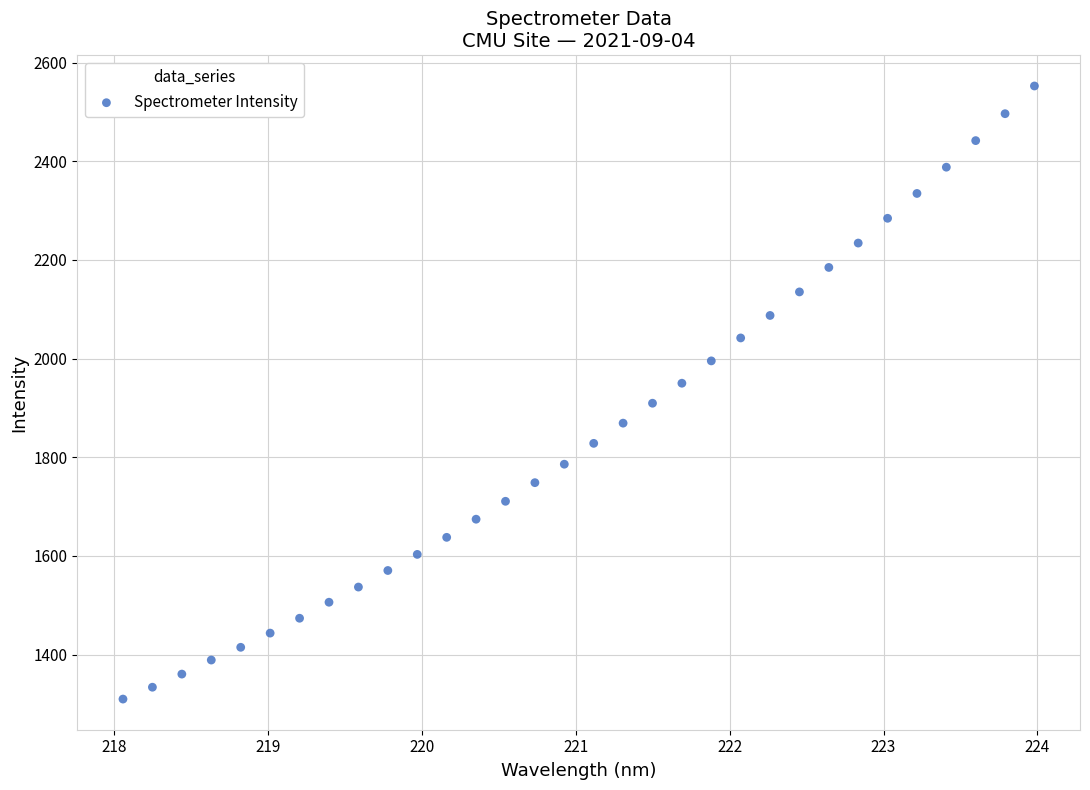

What is the range of X values (max minus min)?

5.9